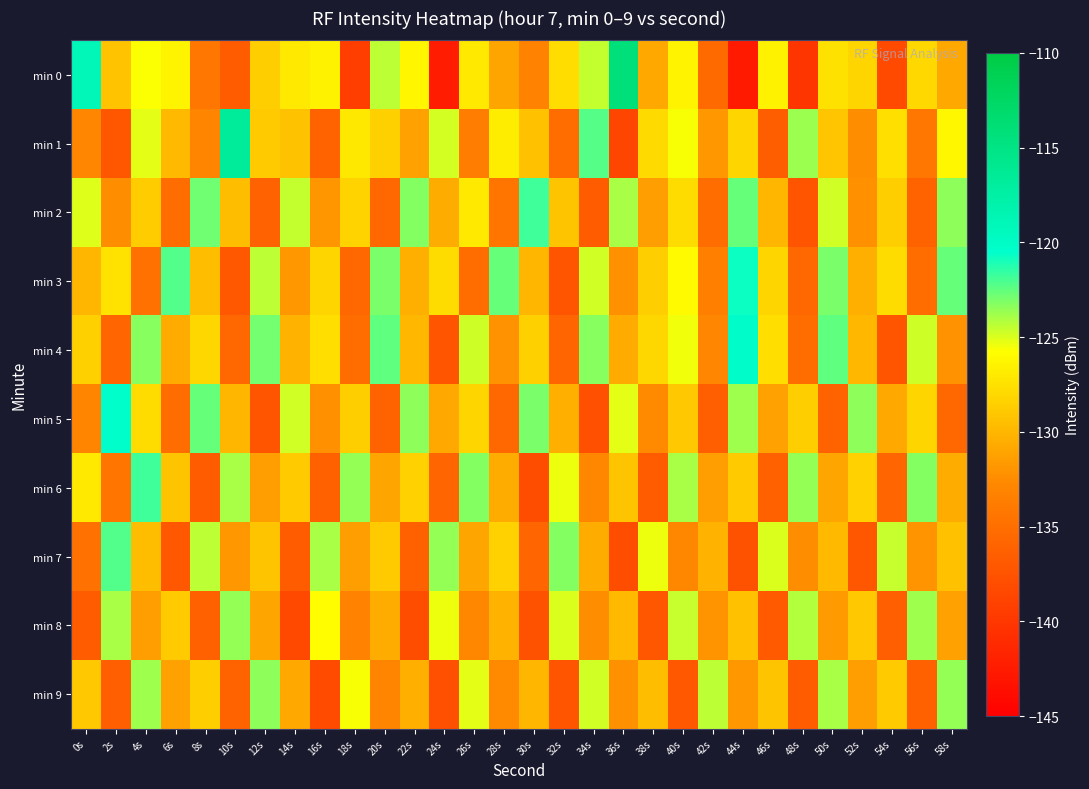

Rank the series by their maximum value, from lowest to highest.

min 8, min 9, min 7, min 2, min 6, min 3, min 5, min 4, min 1, min 0